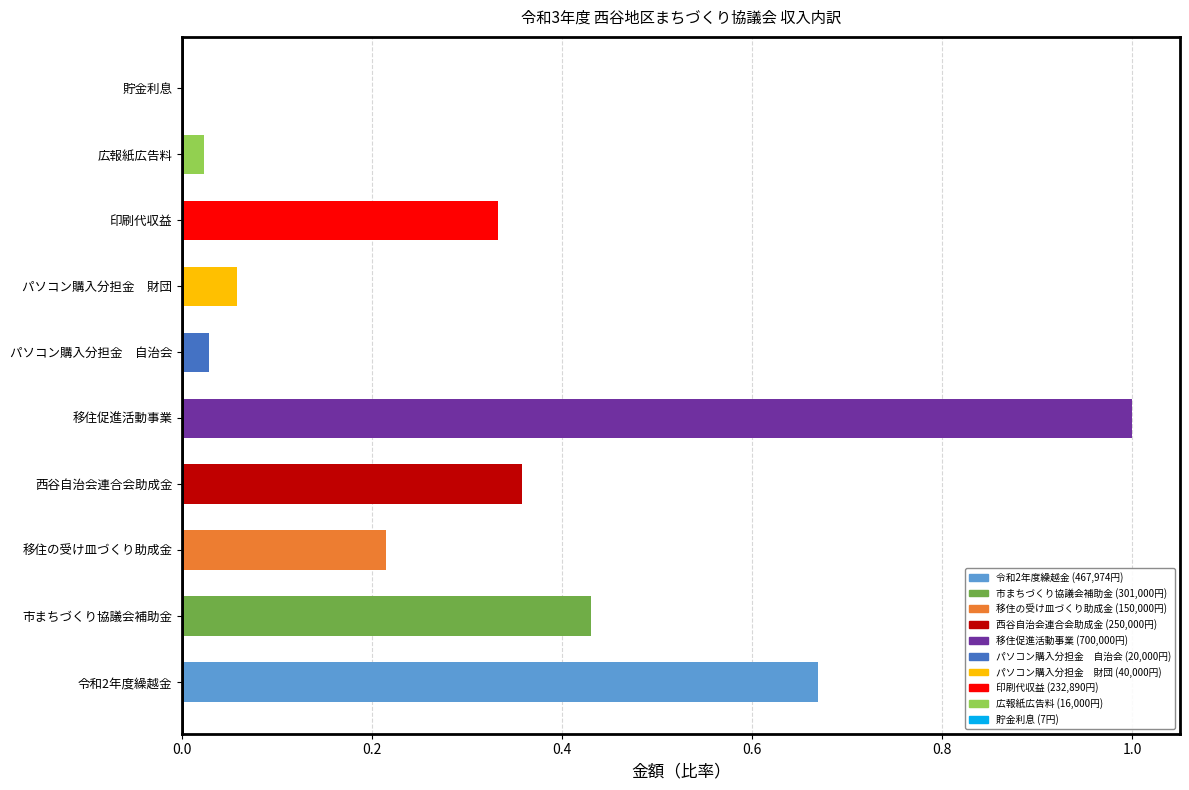

What is the sum of all values?

3.1